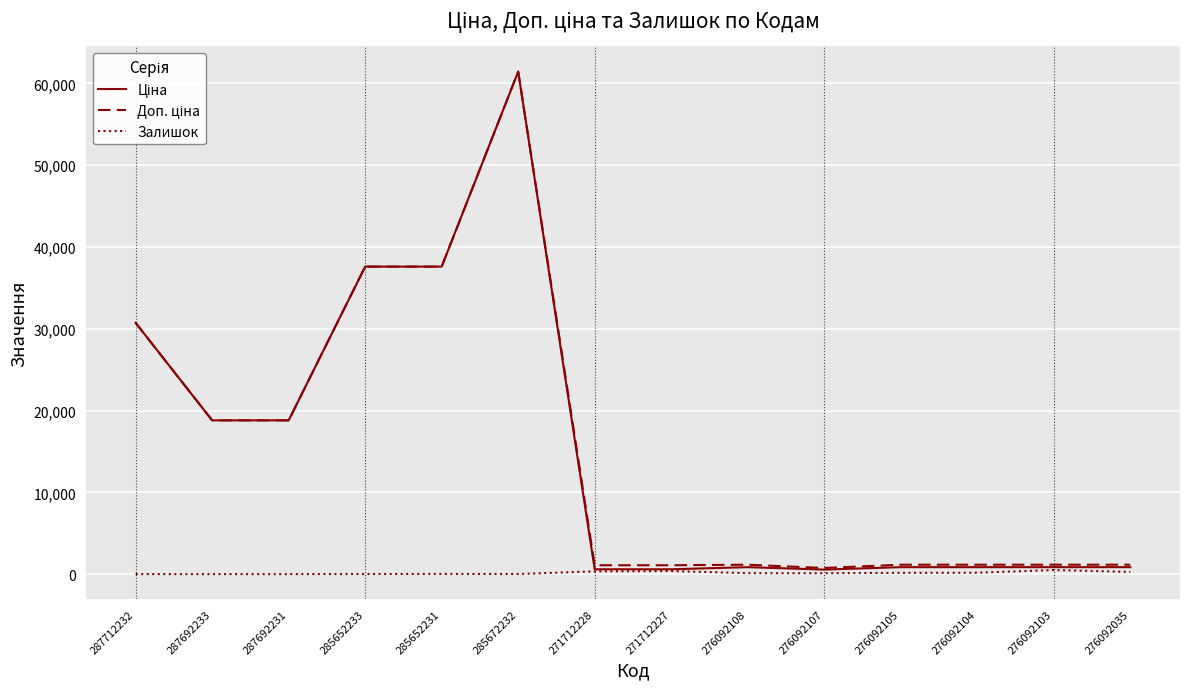

True or false: Залишок has a value of 23.0 at 285652231.

True